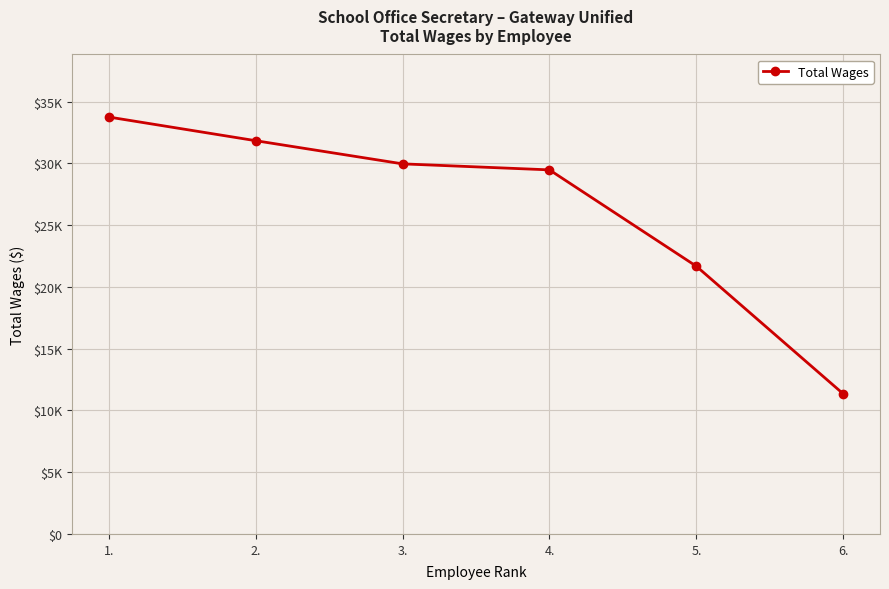

What is the value of the 4th point from the left?

29476